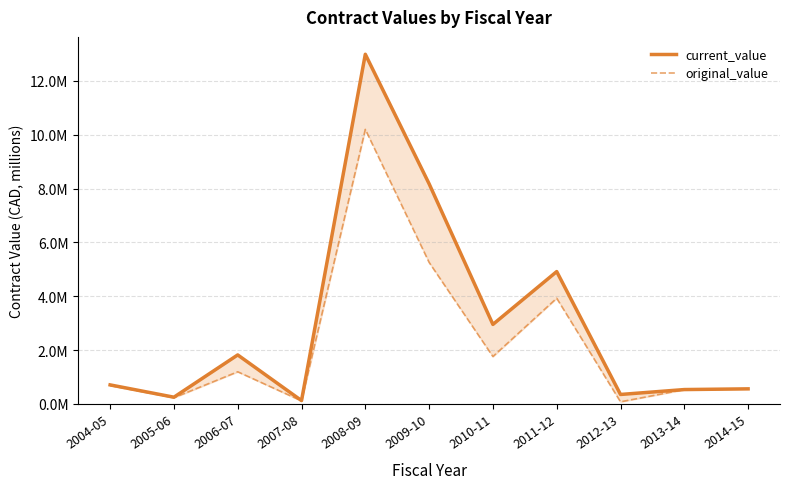

What is the total value across all series at 2005-06?

0.5